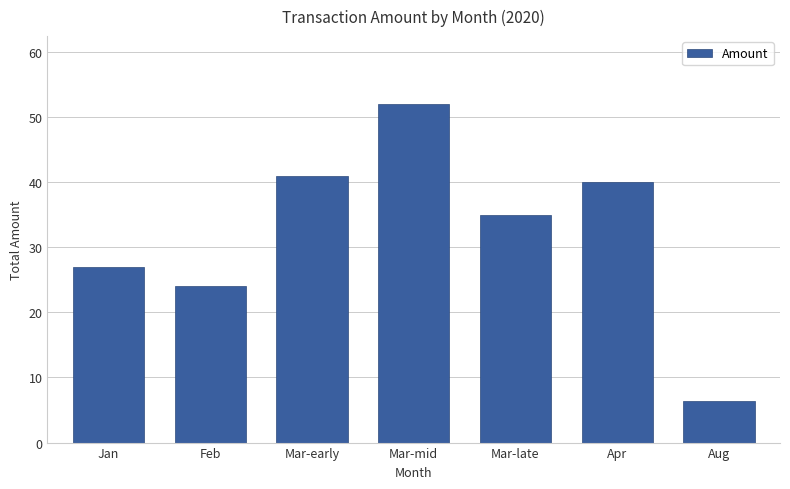

Approximately how many times larger is the value at Aug compared to Feb?

0.3